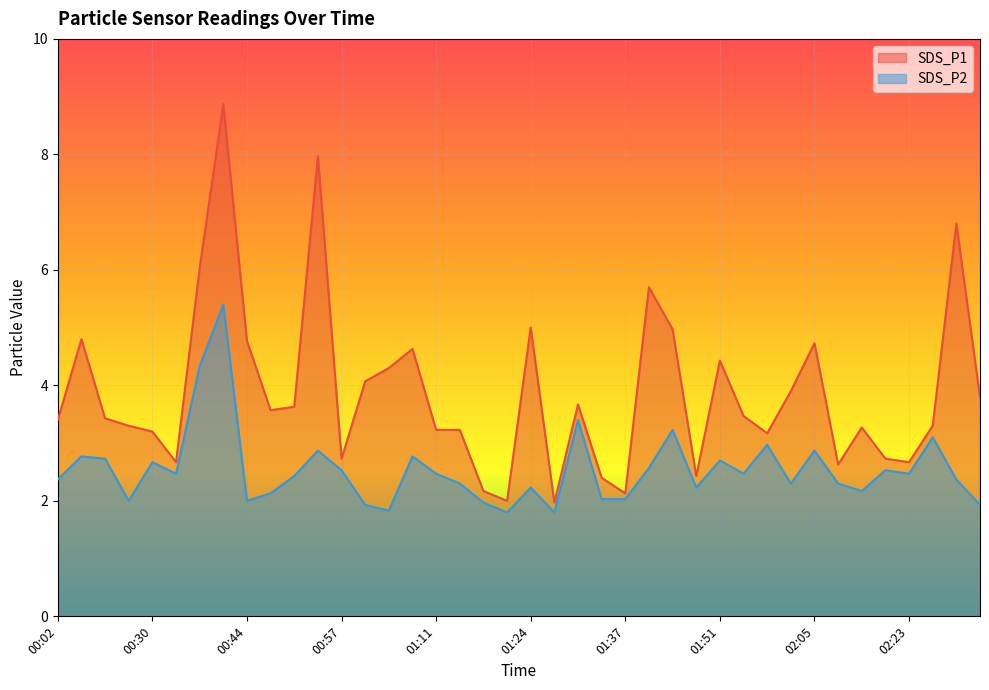

List the series in order of their peak value, highest first.

SDS_P1, SDS_P2